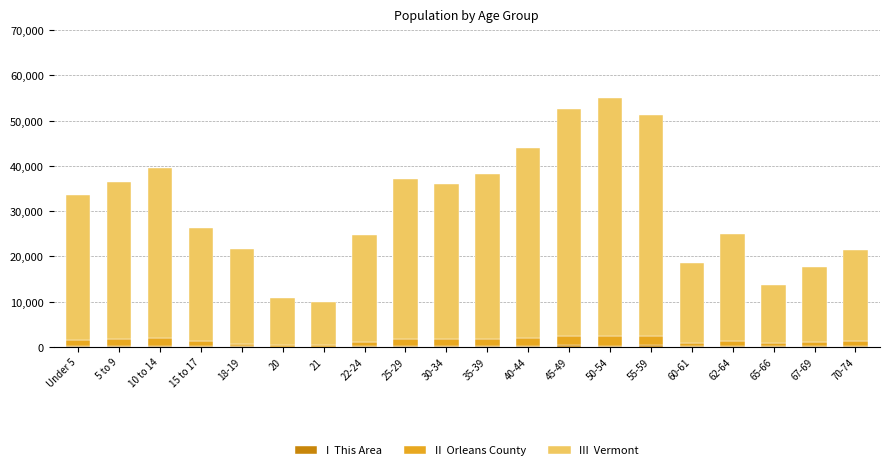

What is the total value across all series at 60-61?

18560